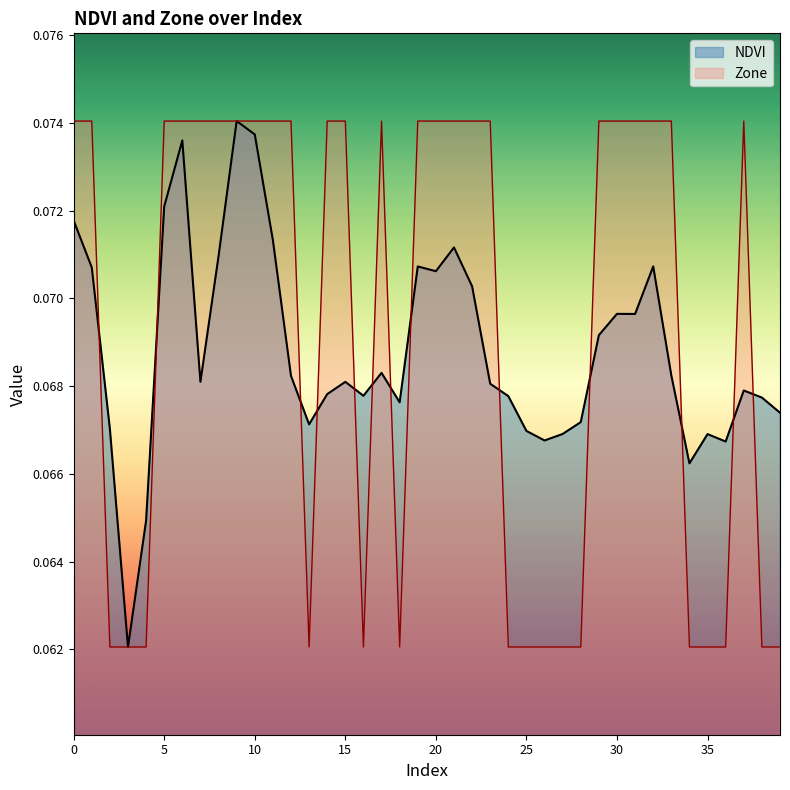

How many interior local peaks does the NDVI series have?

10